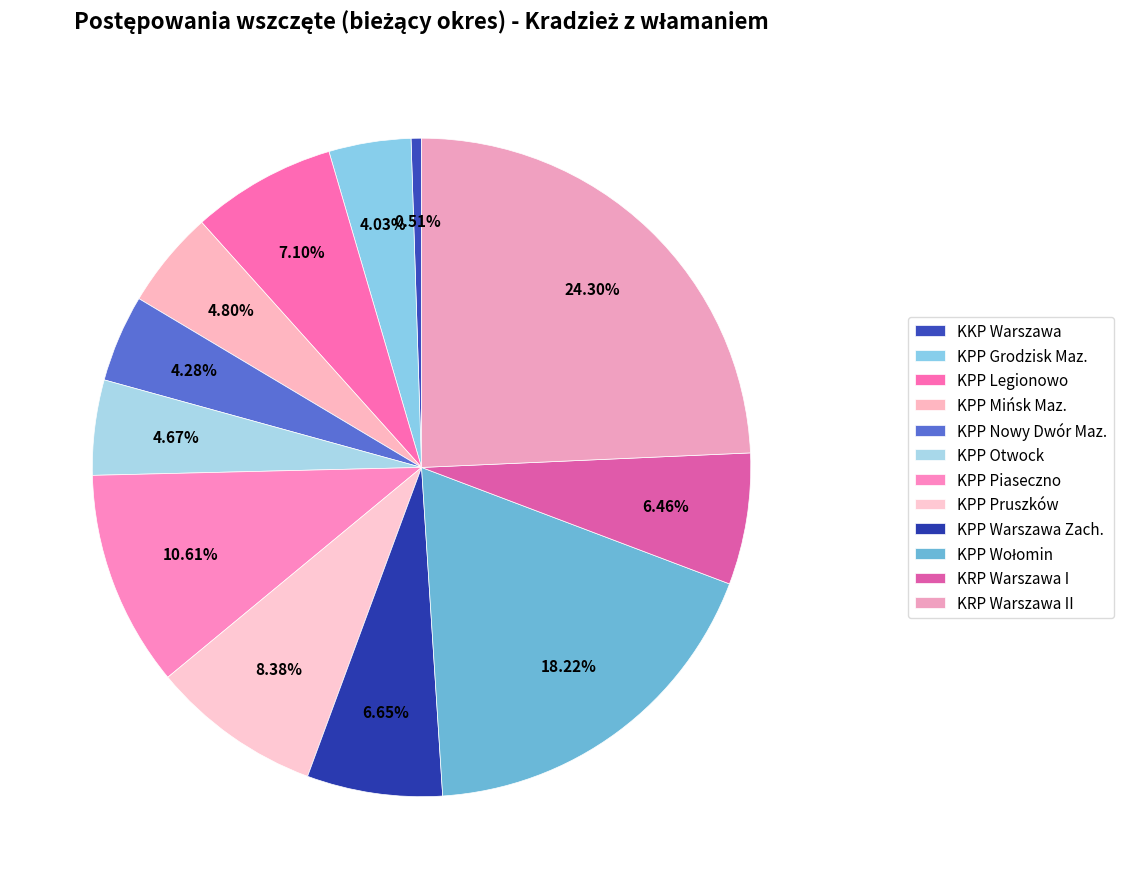

Count the number of slices in the pie.

12